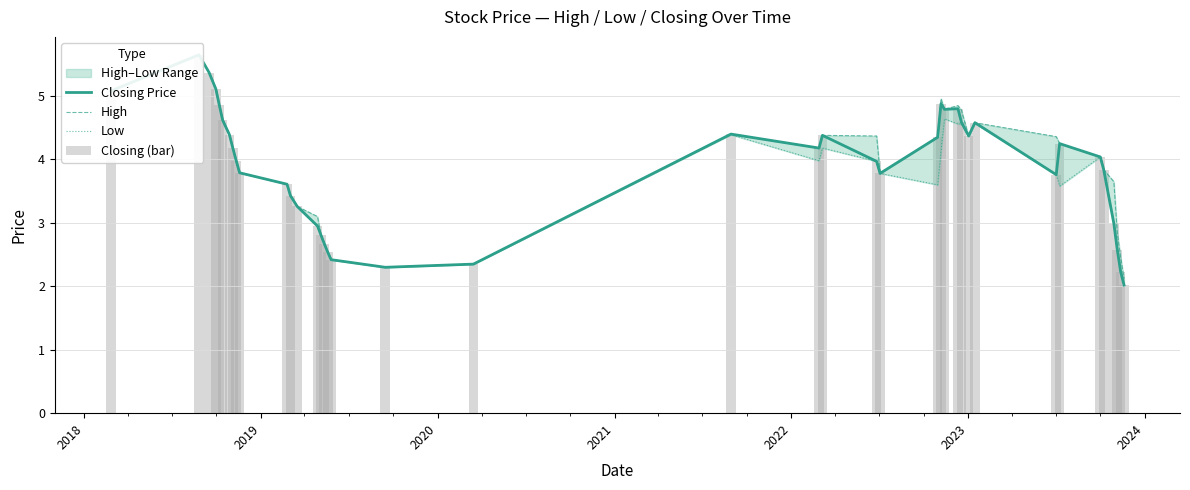

At how many categories does at least one series exceed 3?

31